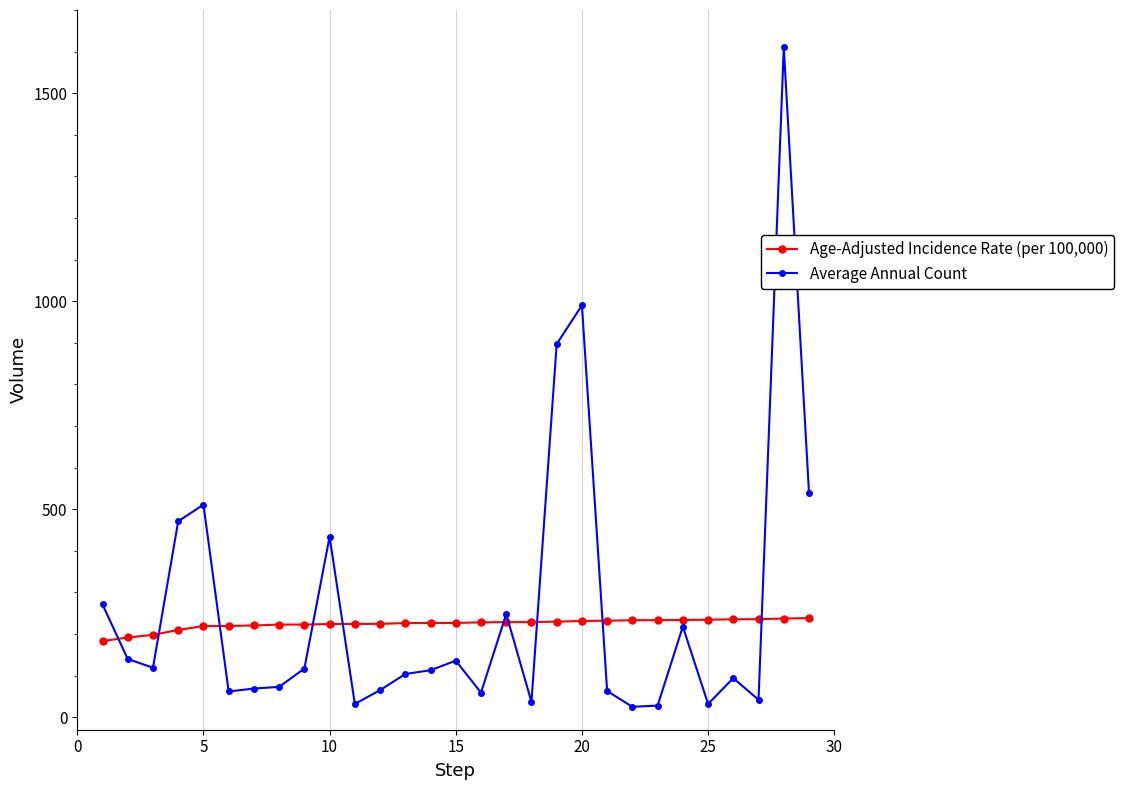

At how many categories does at least one series exceed 667?

3